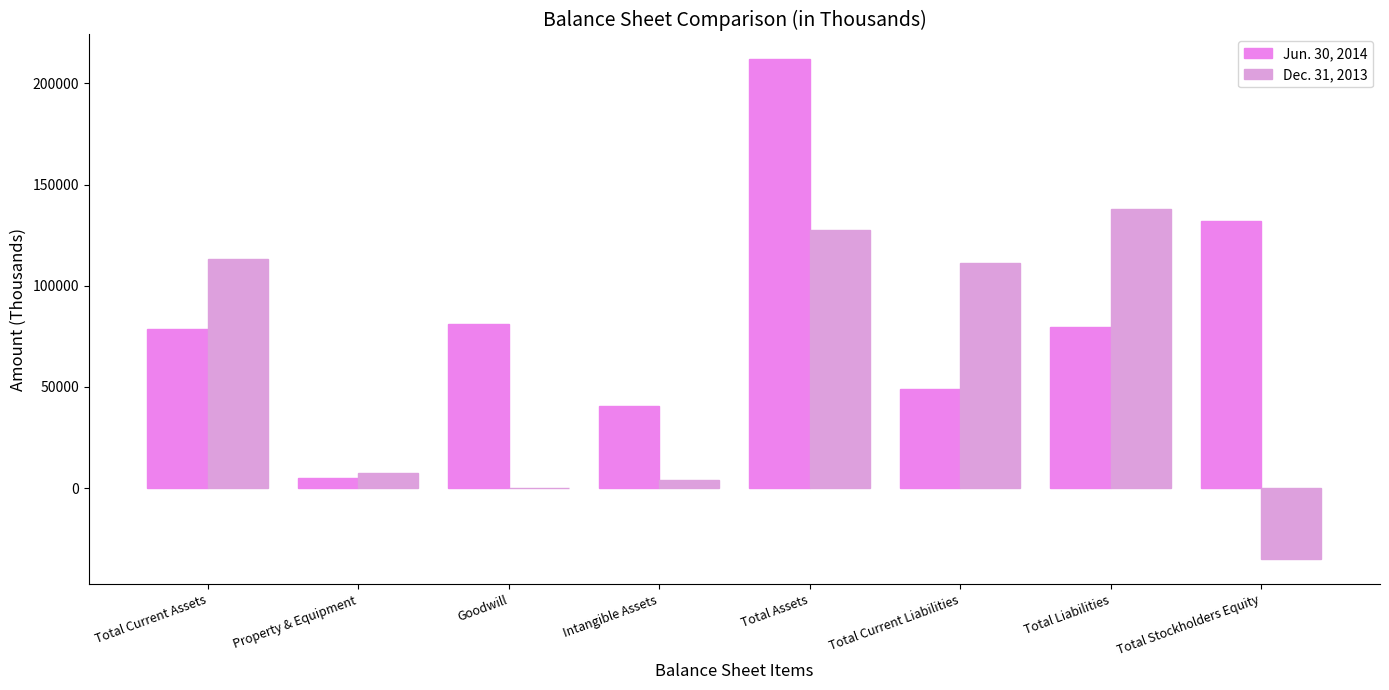

Reading left to right, list all the values displayed in this chart.

Jun. 30, 2014: 78652	5132	80974	40385	211764	49027	79656	132108
Dec. 31, 2013: 113394	7369	0	3972	127307	111209	138100	-35138